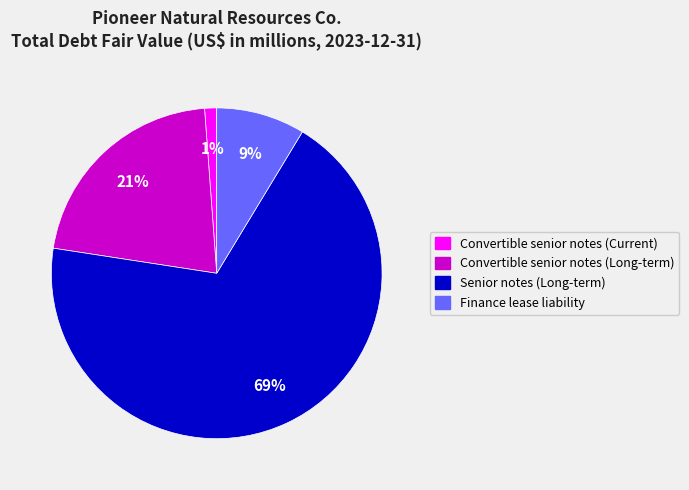

The Convertible senior notes (Current) slice represents 14% of the pie. True or false?

False